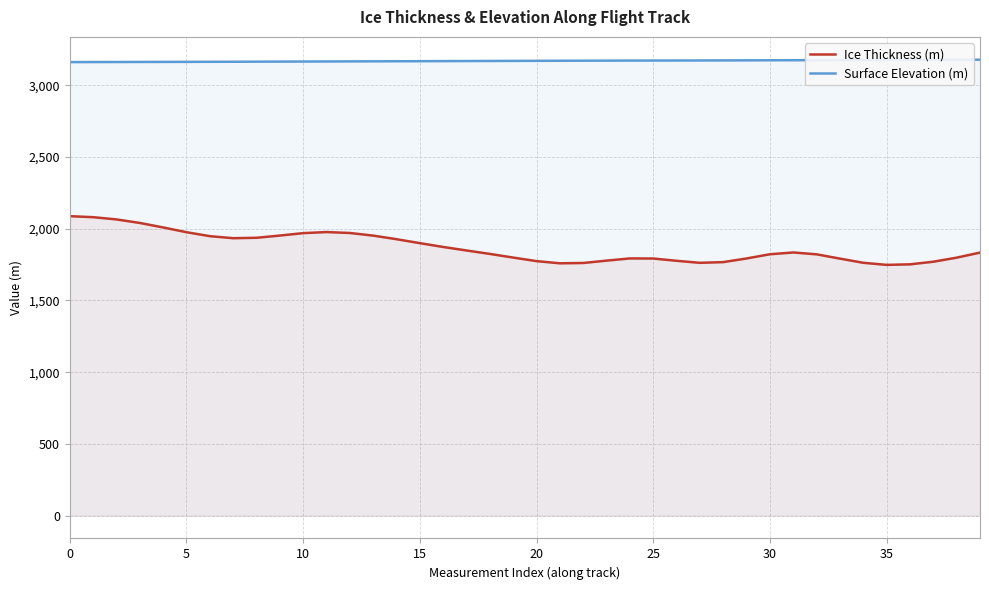

What is the maximum value shown in the chart?

3177.6